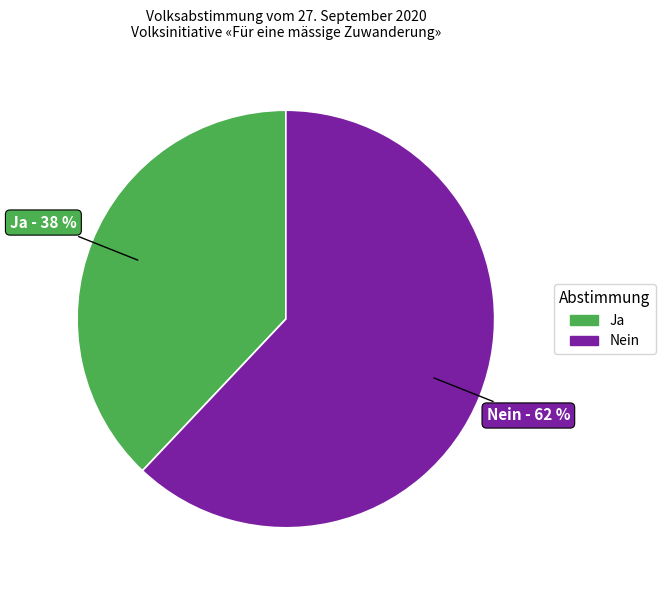

Does Nein represent more than half of the total?

Yes